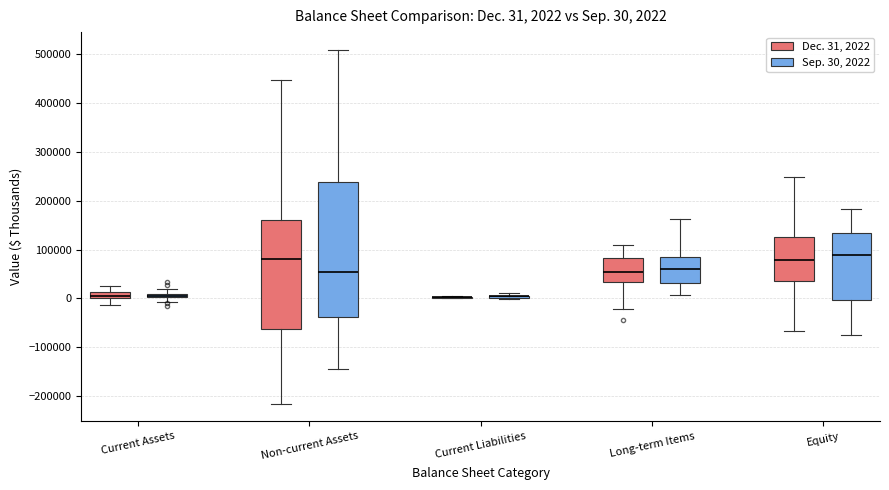

Comparing the boxes themselves (not the whiskers), which one is the tallest?

Non-current Assets (Sep. 30, 2022)